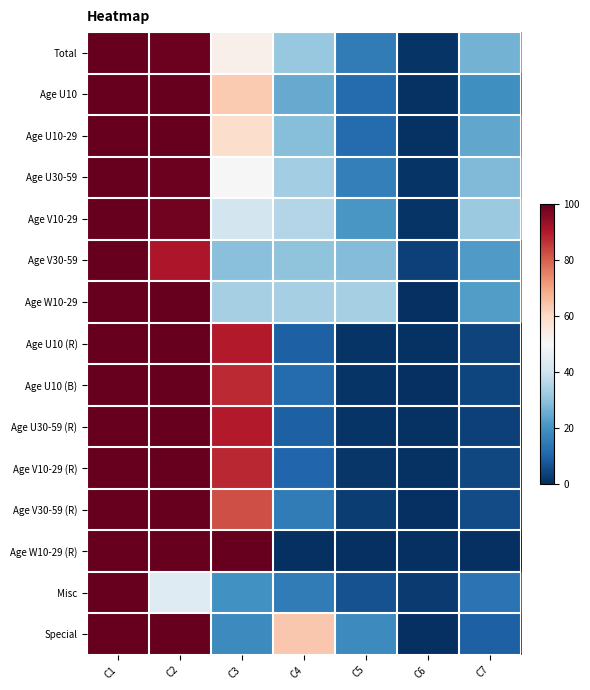

What is the spread (max minus min) of values at C4?

63.6